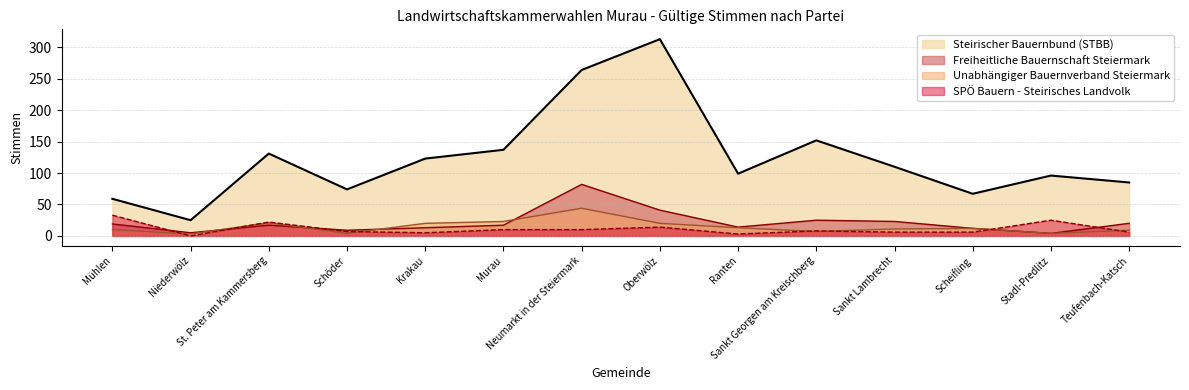

What is the spread (max minus min) of values at Schöder?

70